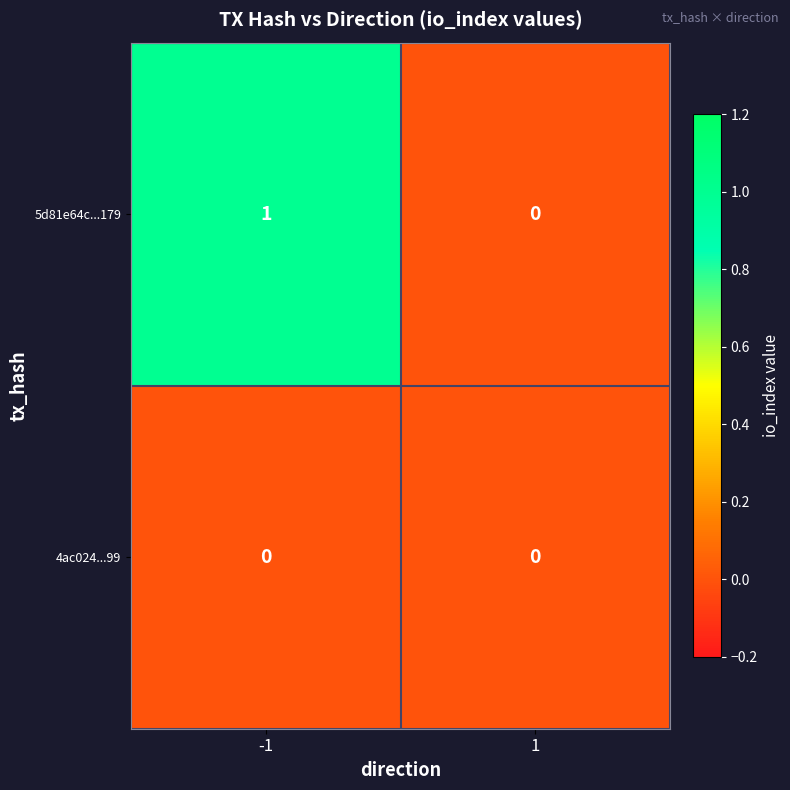

Reading right to left, list all the values displayed in this chart.

5d81e64c...179: 1=0	-1=1
4ac024...99: 1=0	-1=0